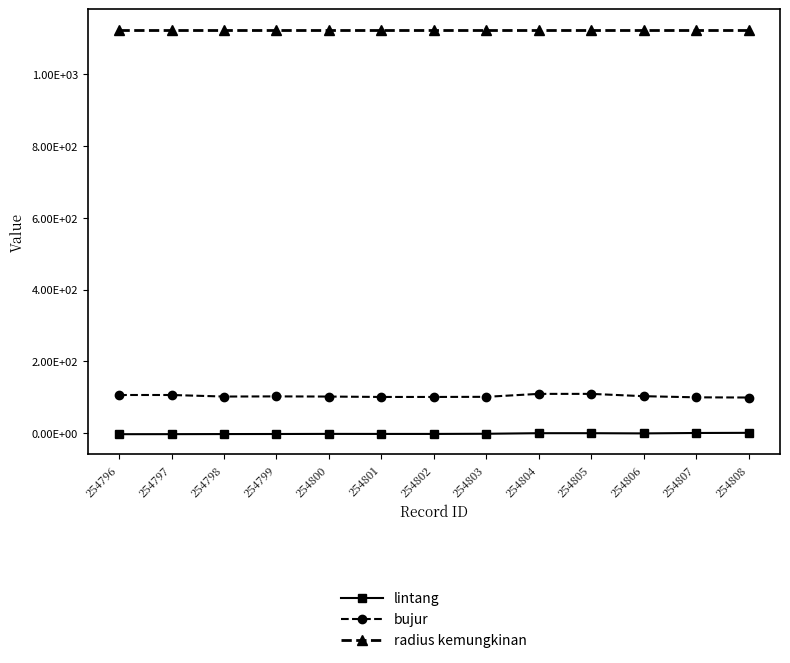

What is the sum of the bujur values at 254803 and 254806?

204.5